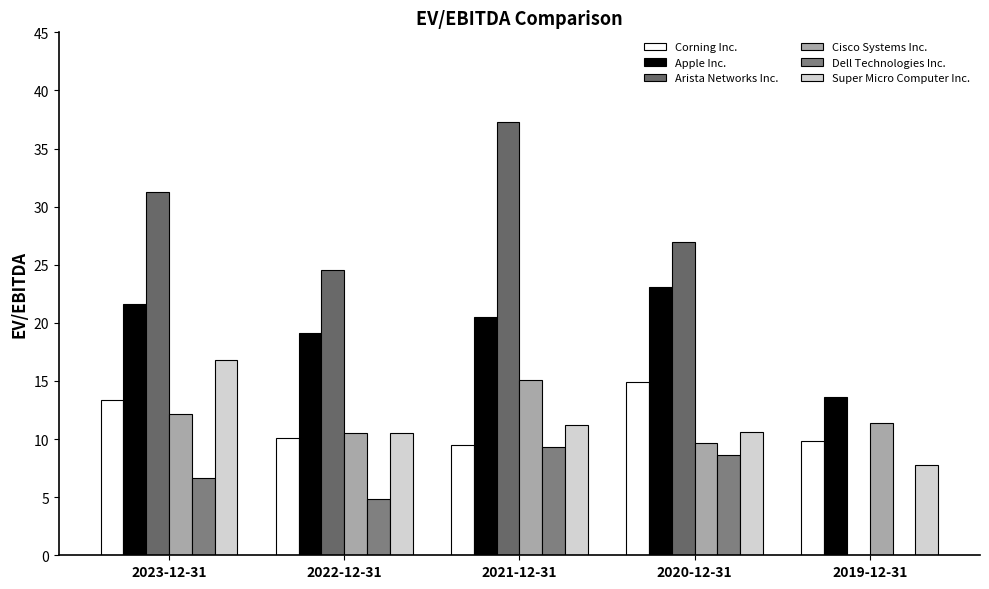

Rank the categories by Apple Inc. value from lowest to highest.

2019-12-31, 2022-12-31, 2021-12-31, 2023-12-31, 2020-12-31